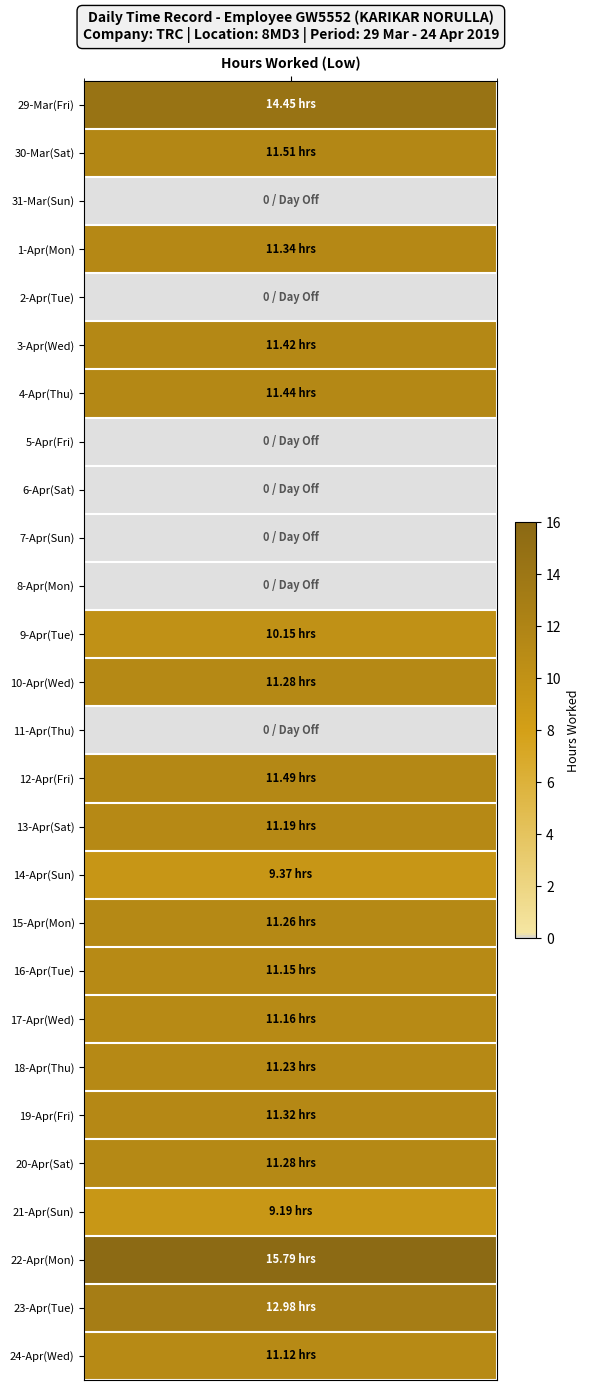

Reading right to left, transcribe all the data shown in this chart.

24=11.1	23=13.0	22=15.8	21=9.2	20=11.3	19=11.3	18=11.2	17=11.2	16=11.2	15=11.3	14=9.4	13=11.2	12=11.5	11=0.0	10=11.3	9=10.2	8=0.0	7=0.0	6=0.0	5=0.0	4=11.4	3=11.4	2=0.0	1=11.3	31=0.0	30=11.5	29=14.4